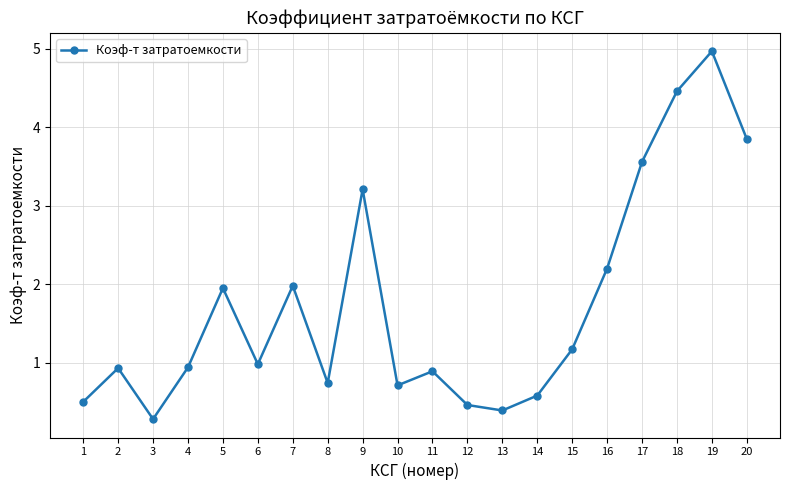

Is it true that the value at 11 is 0.6?

False